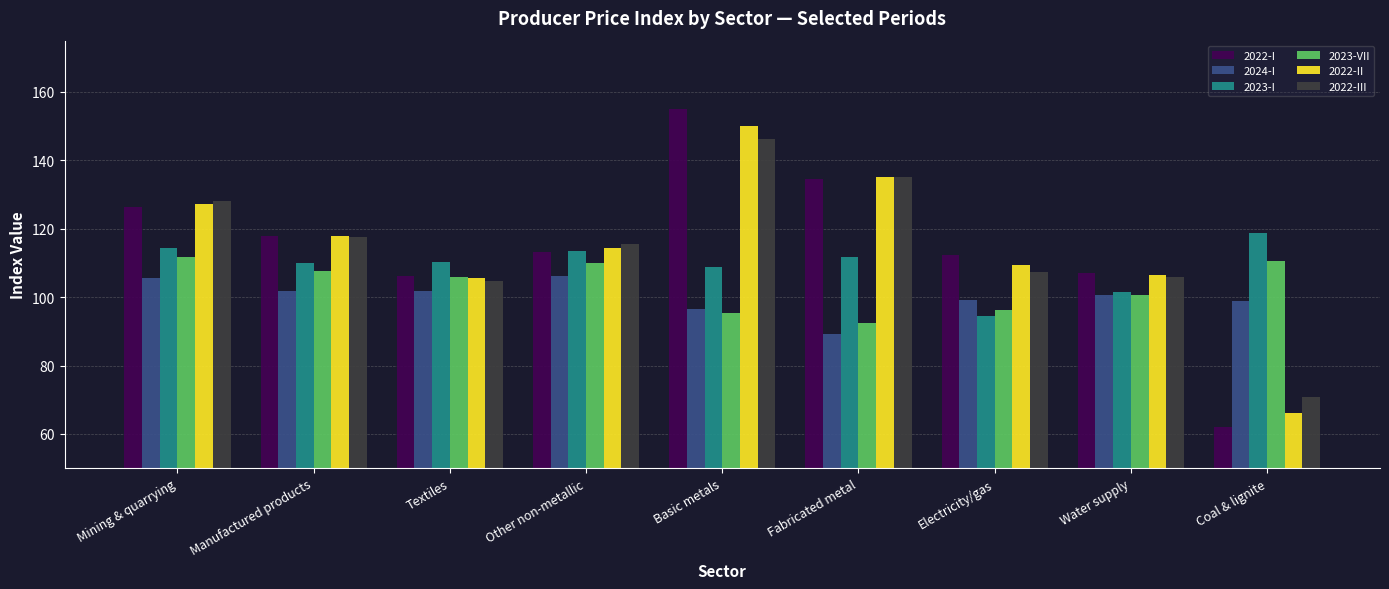

What are all the series names shown in the legend?

2022-I, 2024-I, 2023-I, 2023-VII, 2022-II, 2022-III